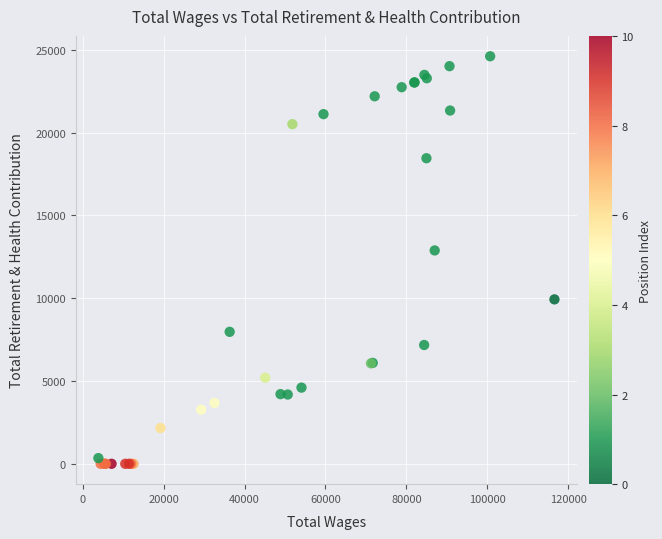

What Y value in the scatter plot is closest to 12302?

12881